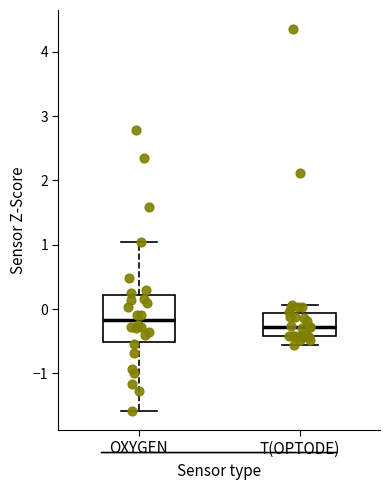

Reading left to right, read every box against the y-axis: the position of its median line, the range the box covers, and the ends of its whiskers. The values are not printed on the chart, so give them approximately, as read against the axis.

OXYGEN: median -0.2, box -0.5 to 0.2, whiskers -1.6 to 1.0
T(OPTODE): median -0.3, box -0.4 to -0.1, whiskers -0.6 to 0.1